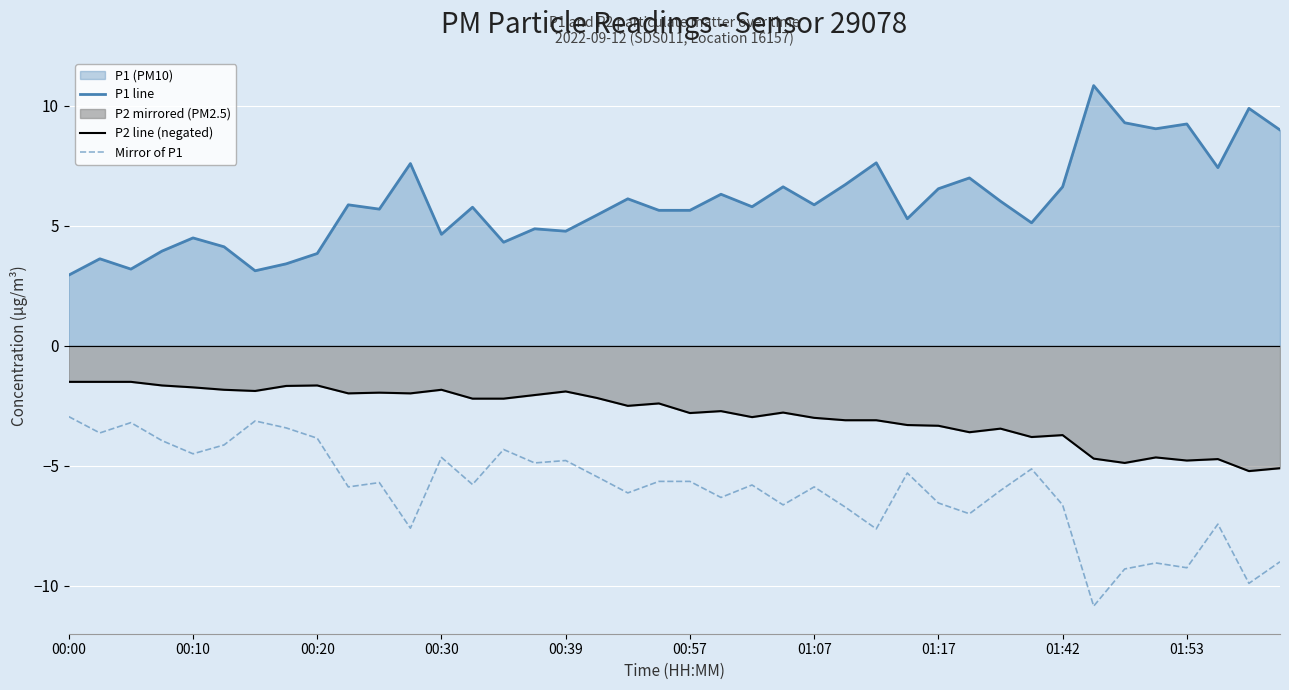

What is the difference between the P2 line (negated) values at 01:42 and 00:39?

1.8